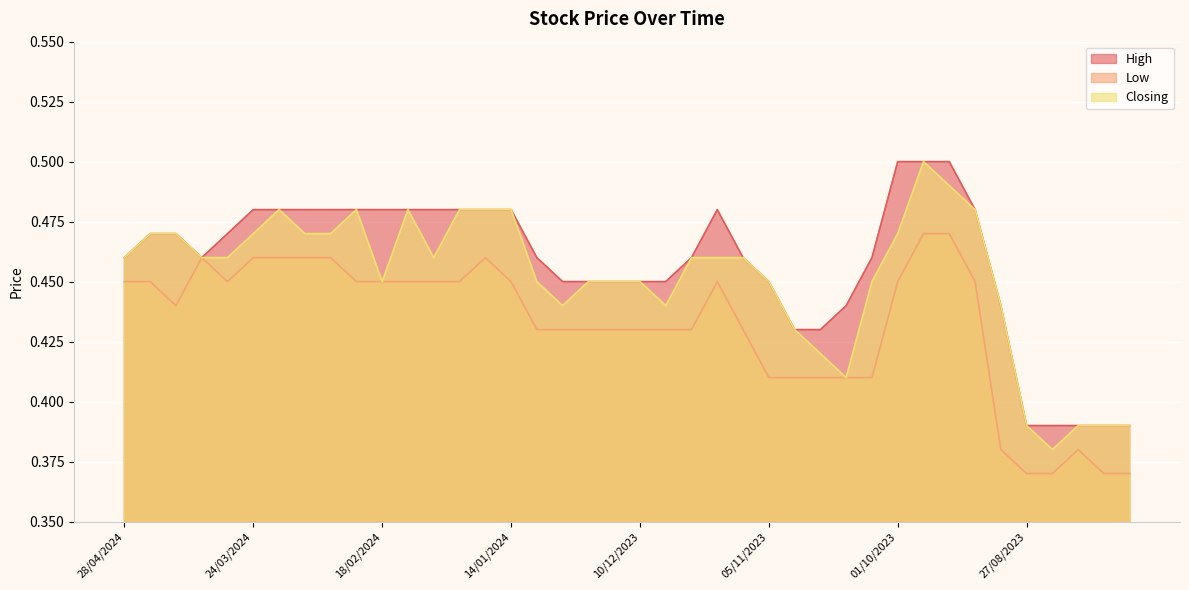

At which category is the sum across all series the highest?

24/09/2023